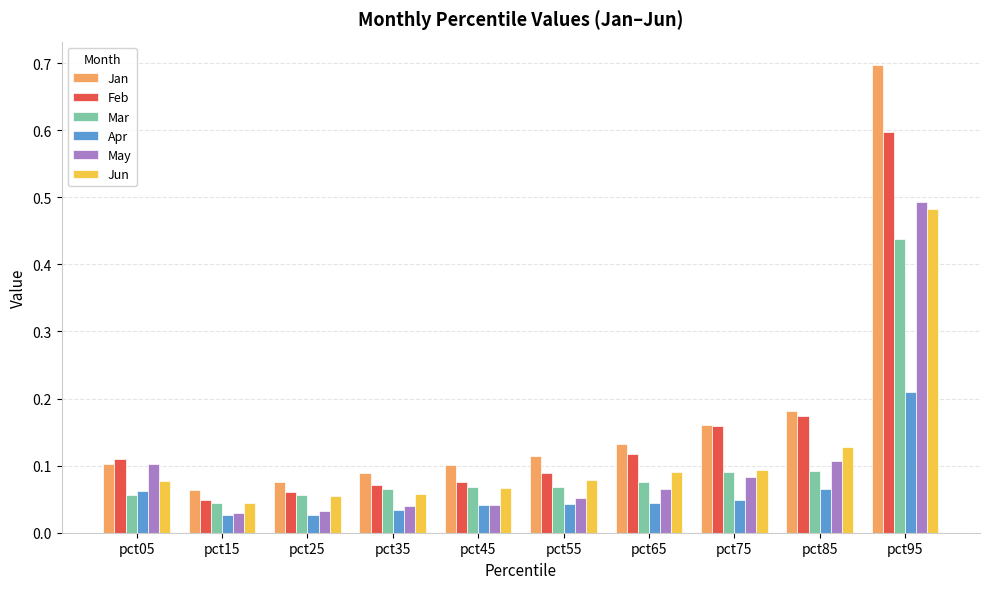

What is the sum of all Feb values?

1.5